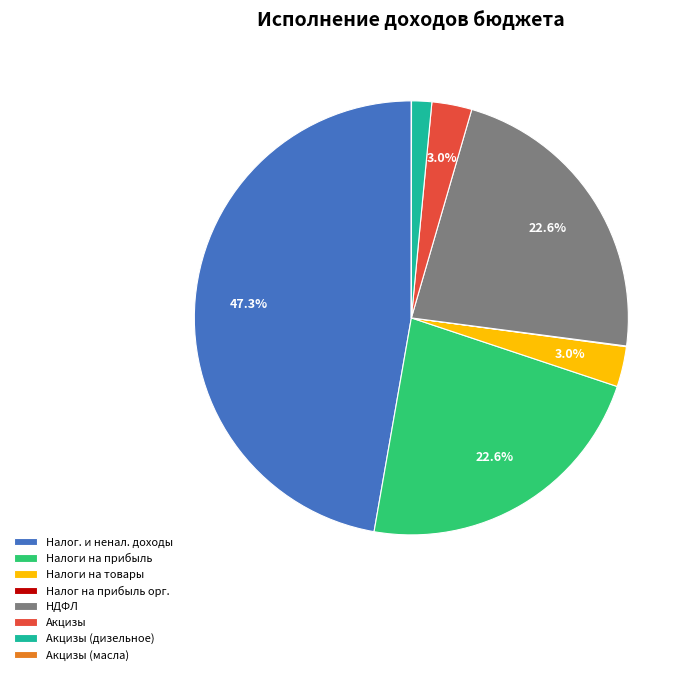

What is the largest slice in the pie chart?

Налог. и ненал. доходы